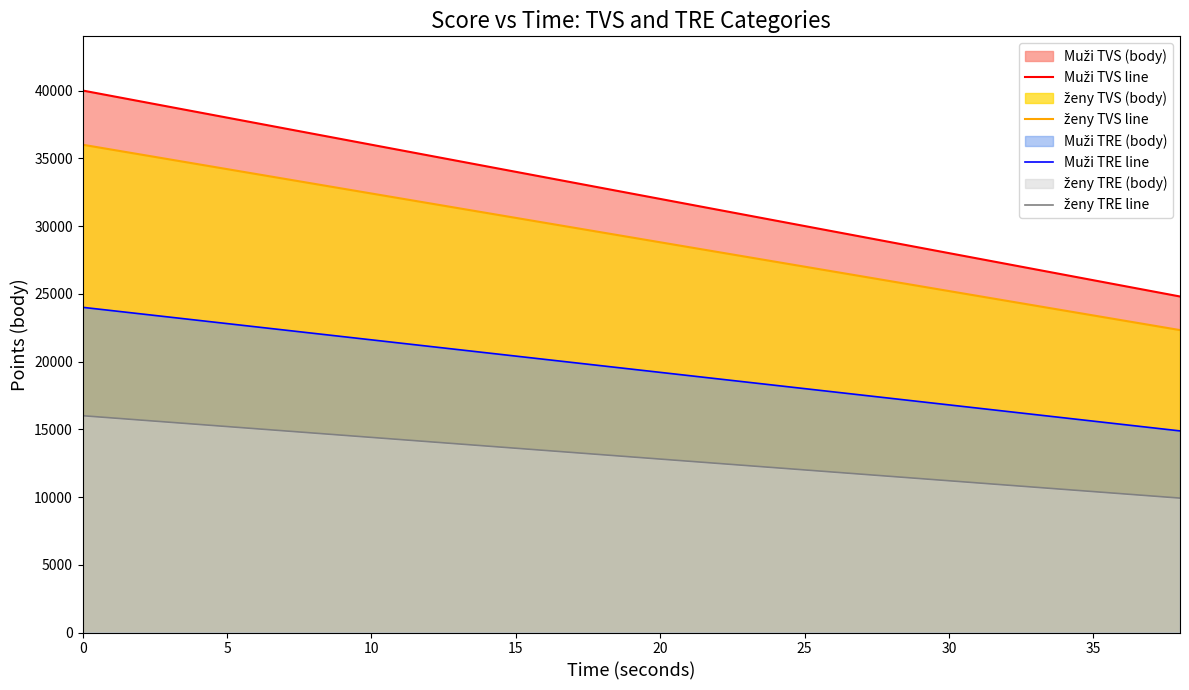

At which category does the chart reach its minimum across all series?

38